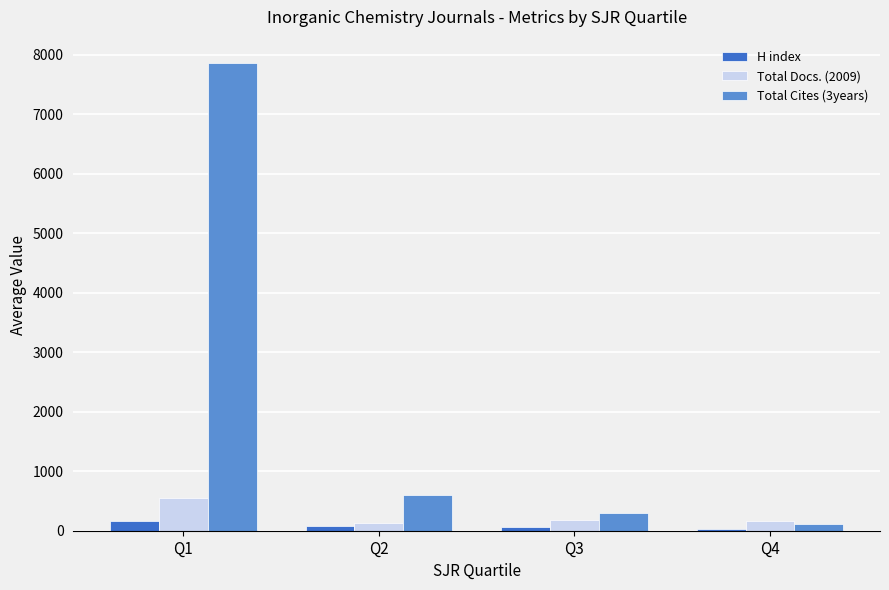

At which label does Total Cites (3years) first exceed 595?

Q1